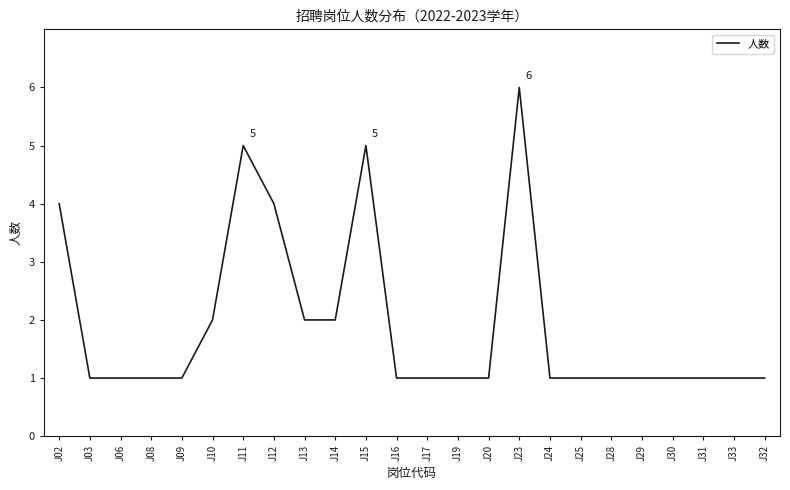

What is the change in value from J12 to J15?

+1